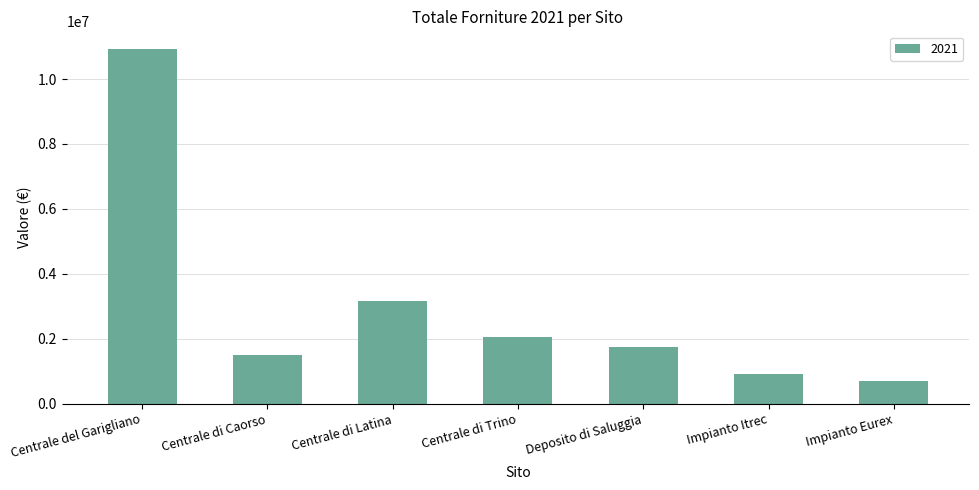

Where is the data nearest to the value 5816302?

Centrale di Latina